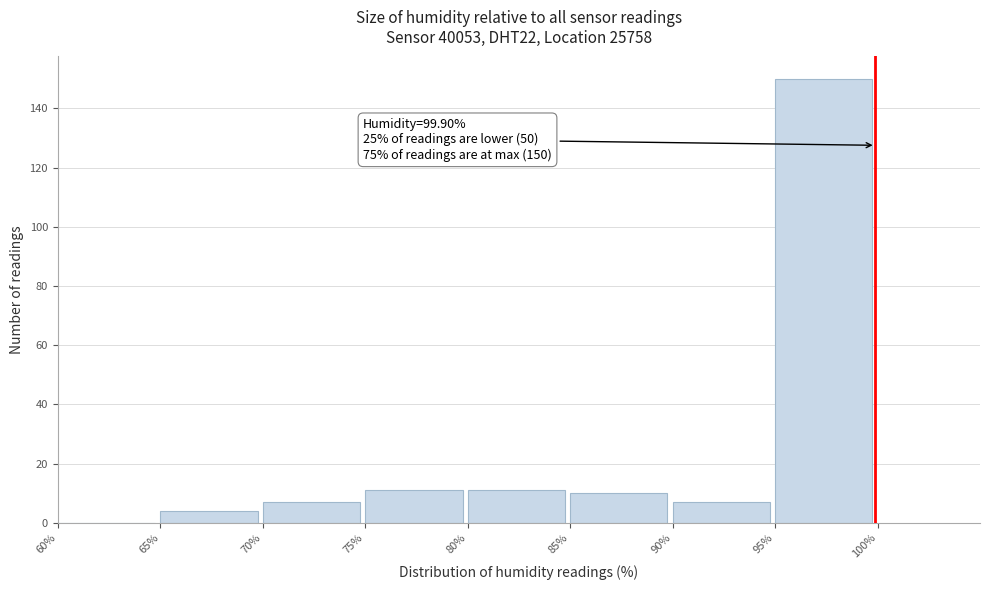

Over which range of the x-axis is the bar tallest?

95% to 100%